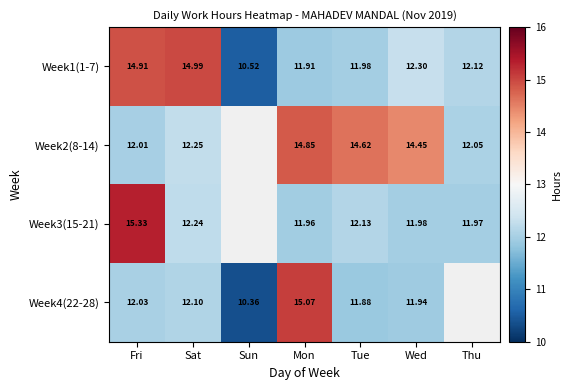

List the labels in order of Week1(1-7) value, smallest first.

Sun, Mon, Tue, Thu, Wed, Fri, Sat